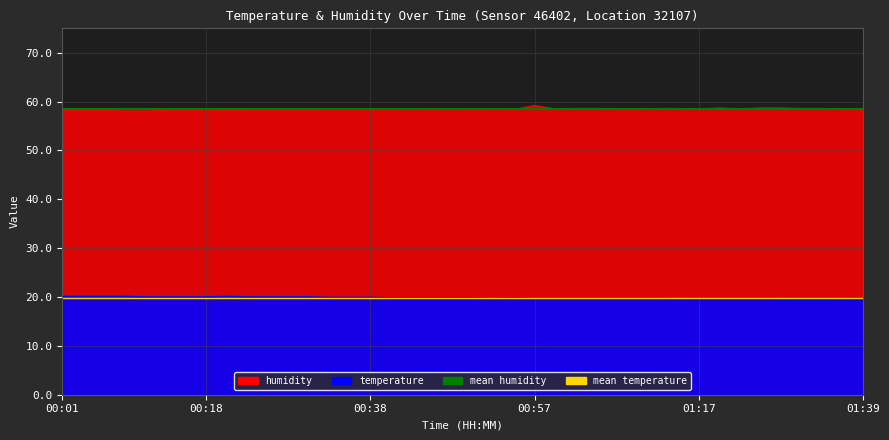

What is the approximate value of mean temperature at 00:18?

19.8